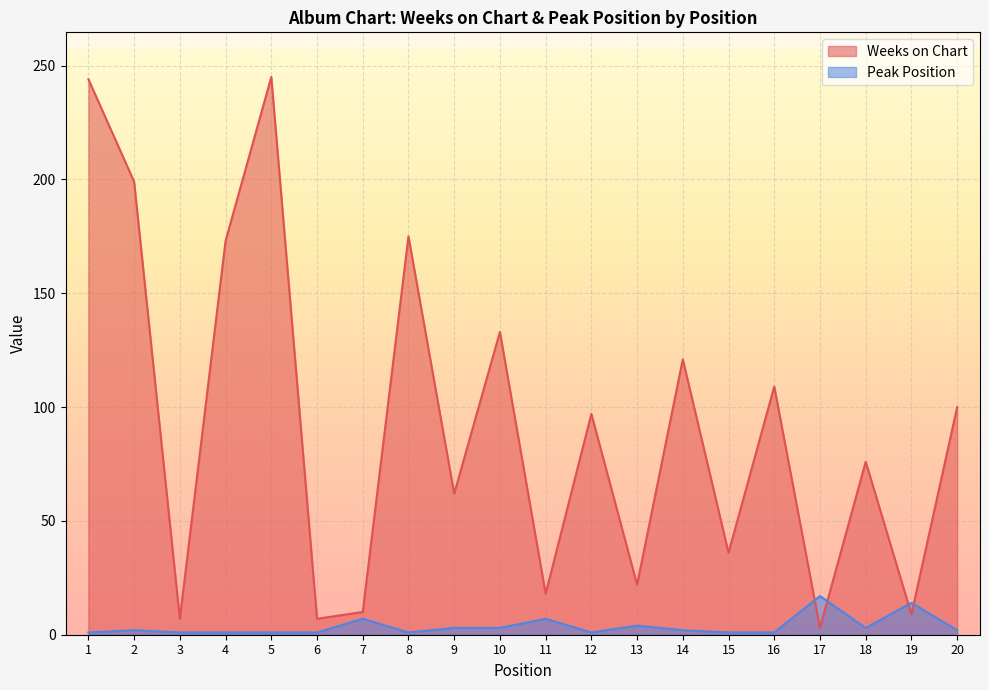

What is the sum of all Weeks on Chart values?

1846